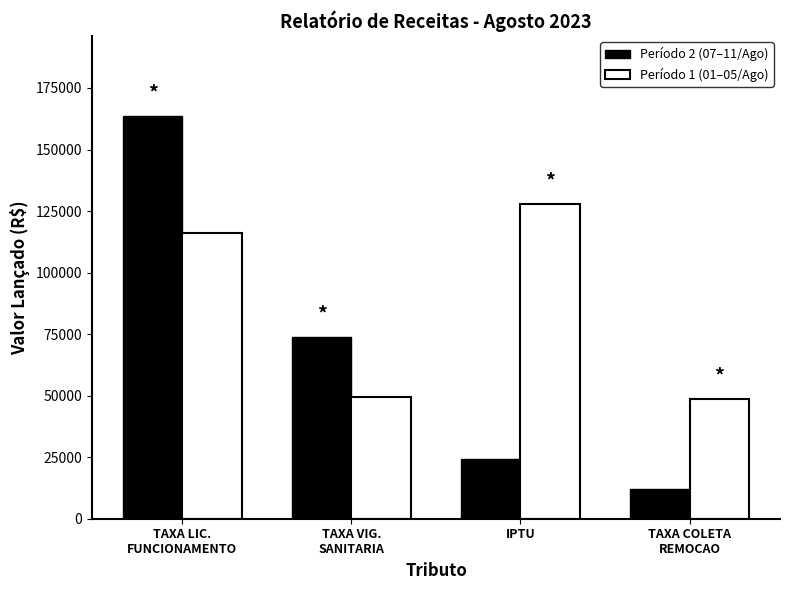

What is the spread (max minus min) of values at IPTU?

103596.9